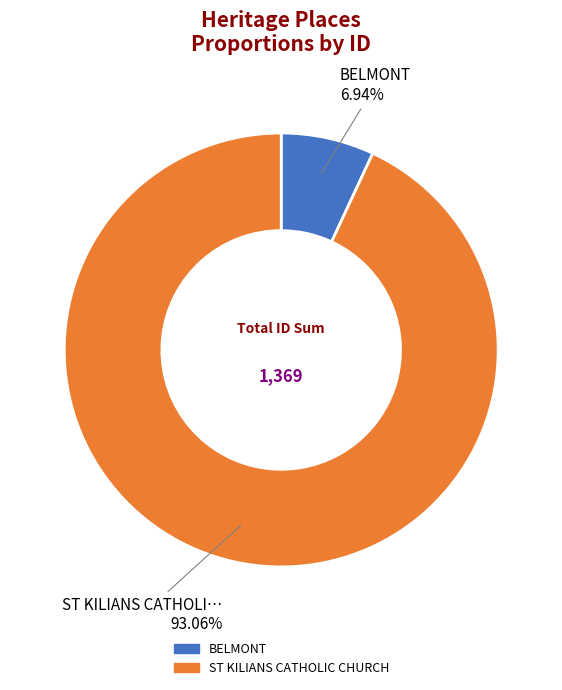

To the nearest percent, what is the difference between the BELMONT and ST KILIANS CATHOLIC CHURCH slice percentages?

86%